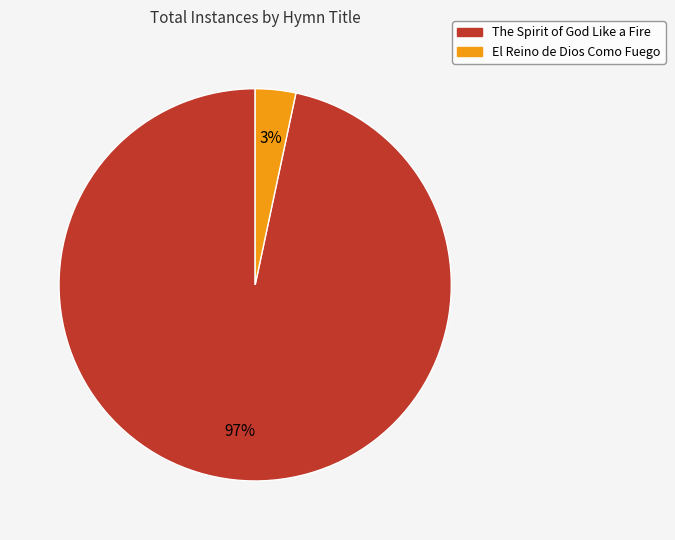

What is the majority slice?

The Spirit of God Like a Fire